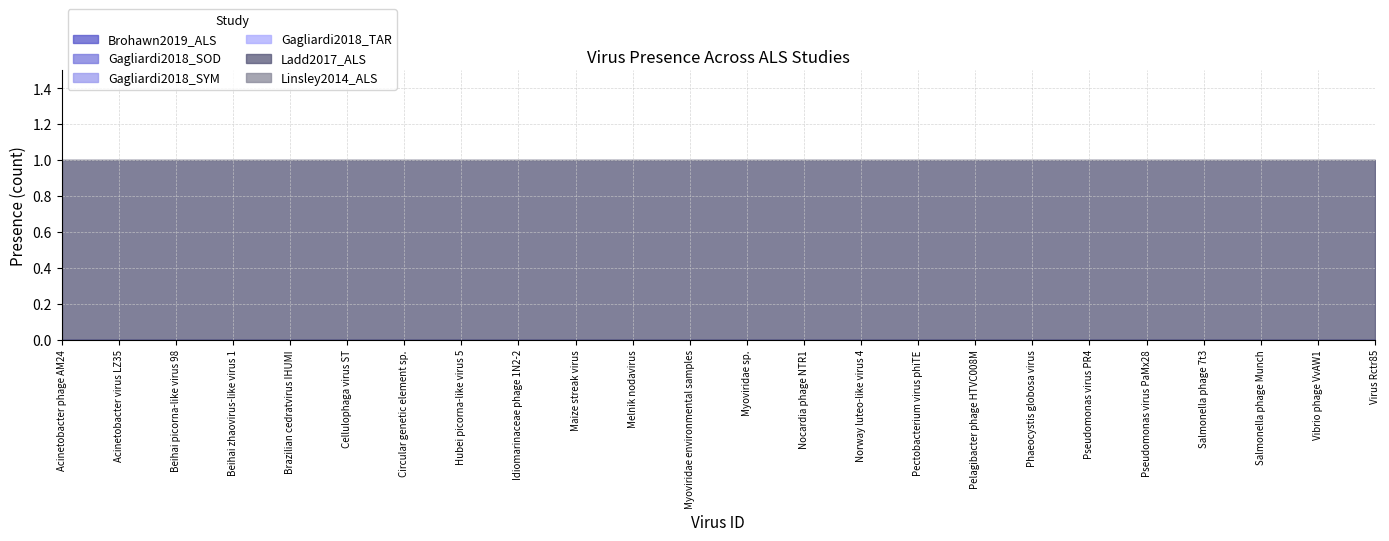

Does the chart have visible grid lines?

Yes